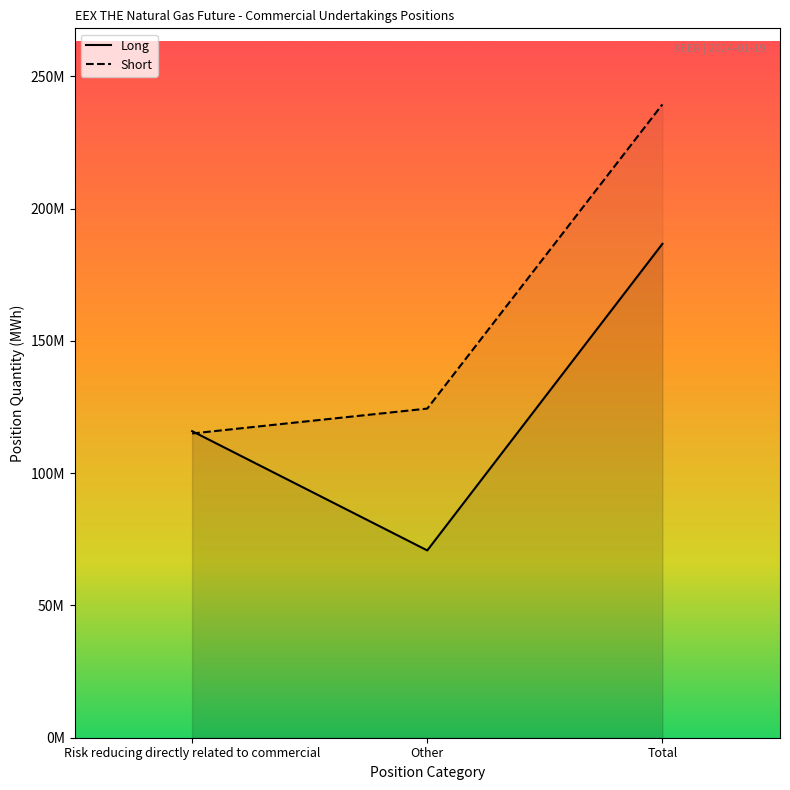

What is the label of the 1st point from the left?

Risk reducing directly related to commercial